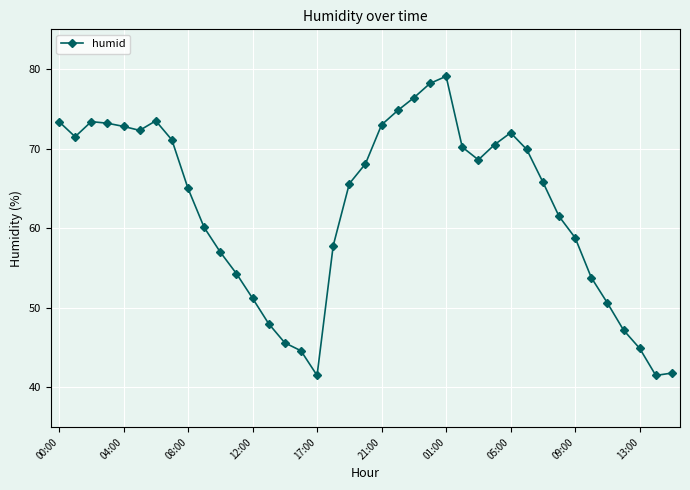

True or false: there are more than 1 points higher than both neighbors.

True